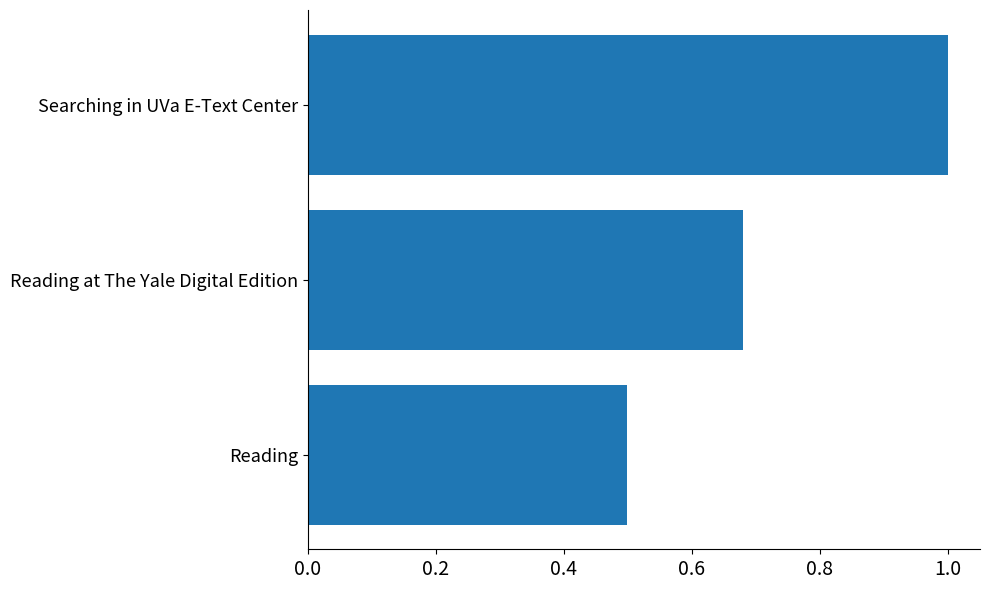

Read the value at Searching in UVa E-Text Center.

1.0